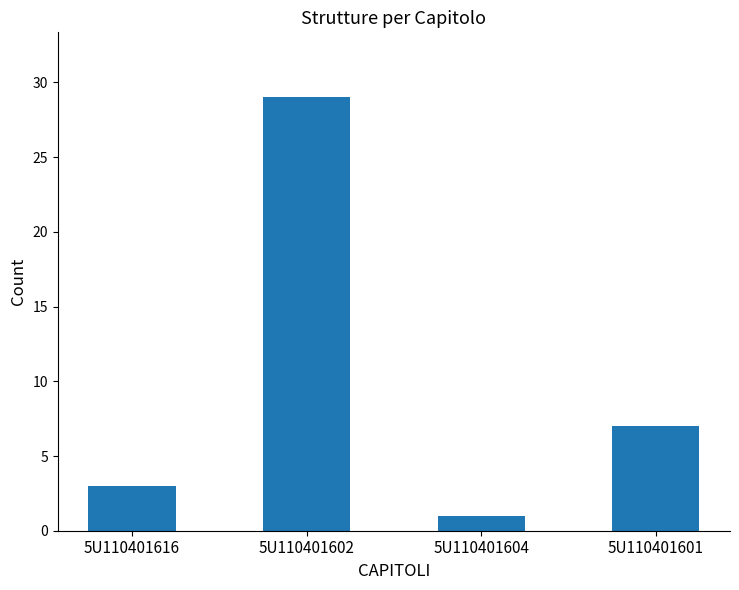

Does the chart contain any negative values?

No